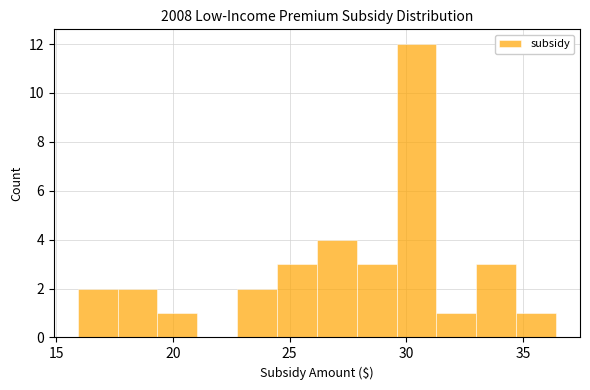

Read against the x-axis, roughly where is the centre of the tallest bar?

30.5